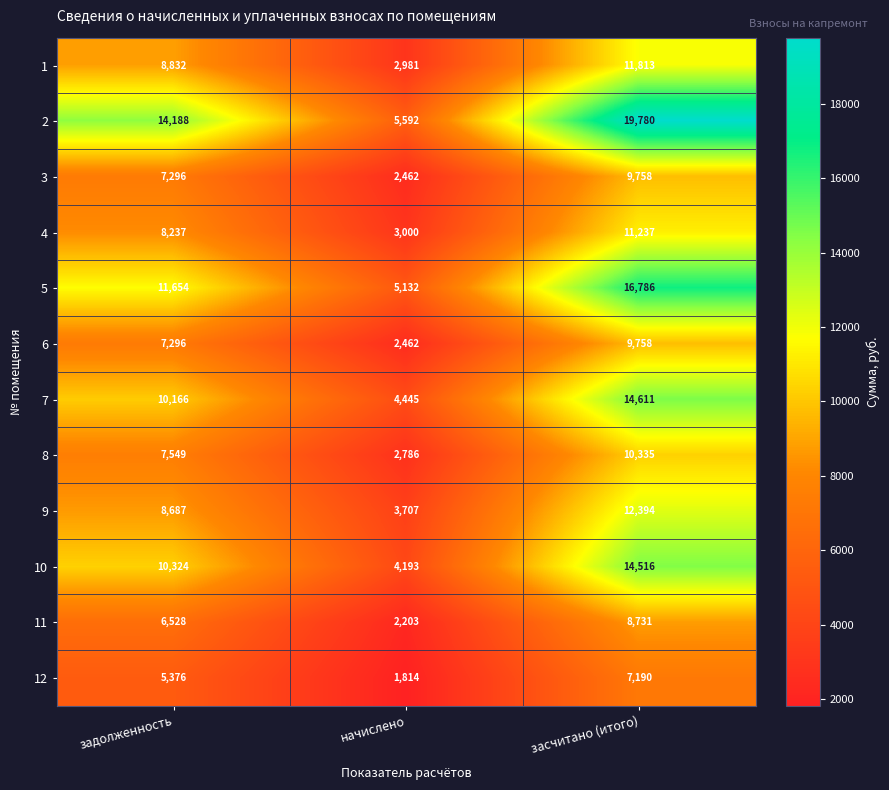

What is the difference between the 2 values at засчитано (итого) and задолженность?

5592